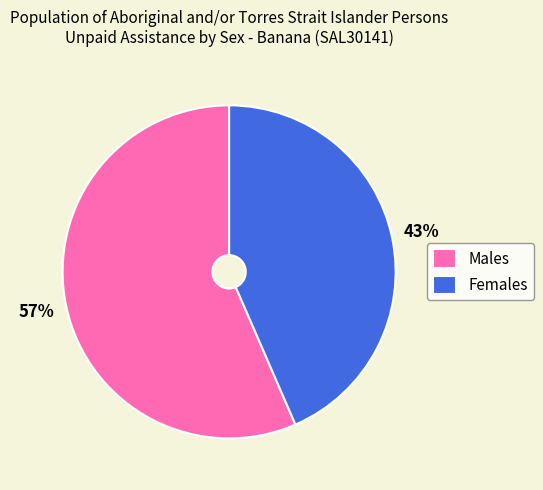

How many segments does this pie chart have?

2